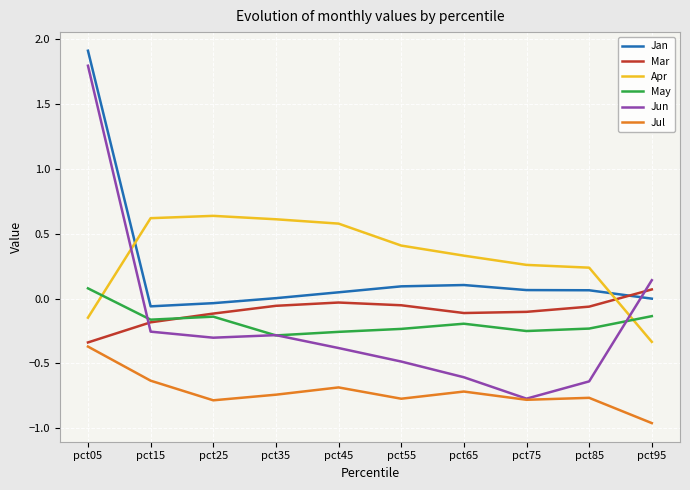

At pct05, list the series in order from largest to smallest.

Jan, Jun, May, Apr, Mar, Jul